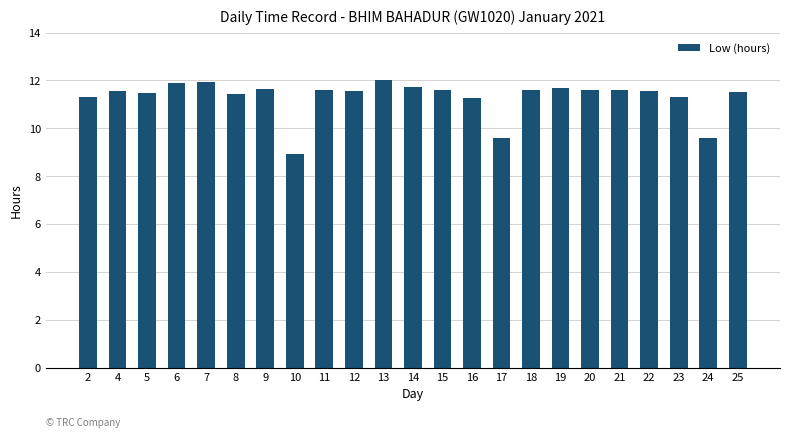

Which label corresponds to the smallest value in the chart?

10